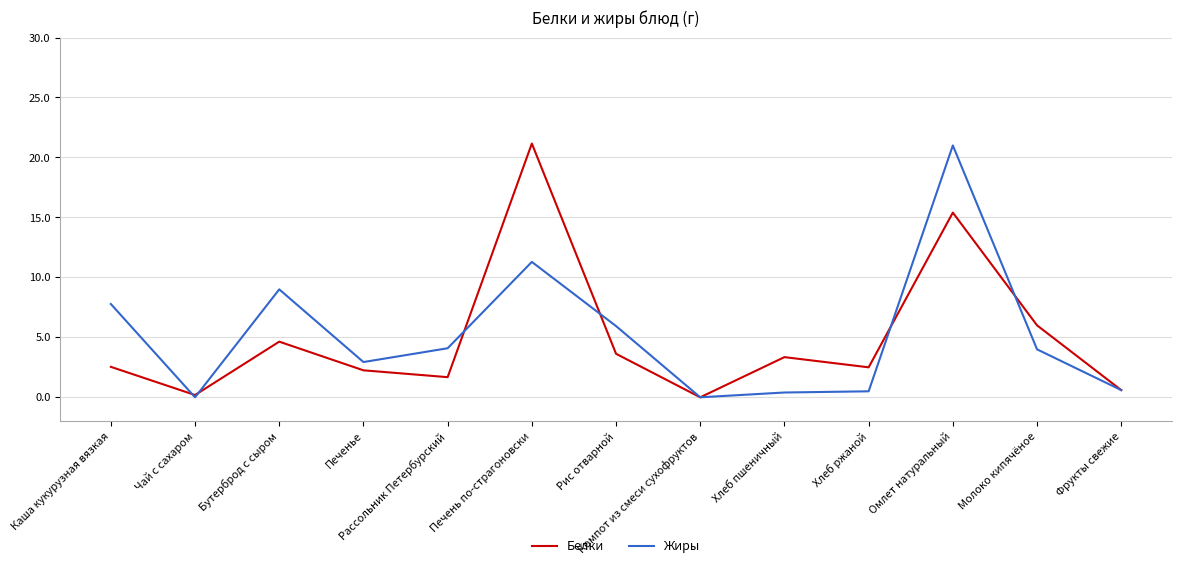

At Каша кукурузная вязкая, list the series in order from largest to smallest.

Жиры, Белки